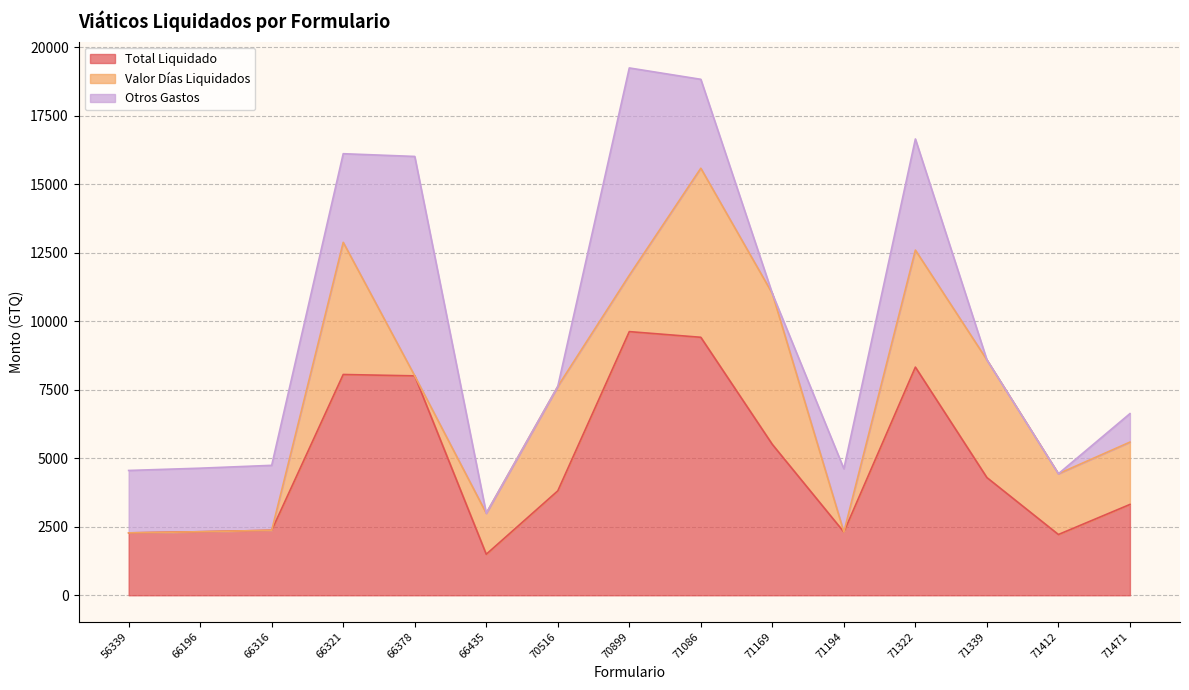

True or false: Valor Días Liquidados has a value of 6170.8 at 71086.

True